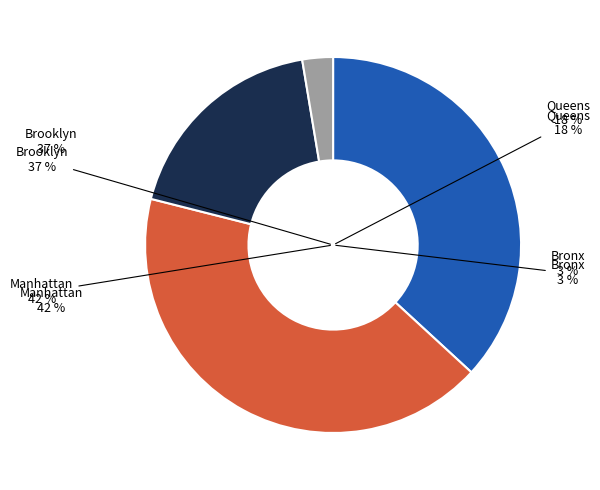

Is it true that Queens is 32% of the pie?

False